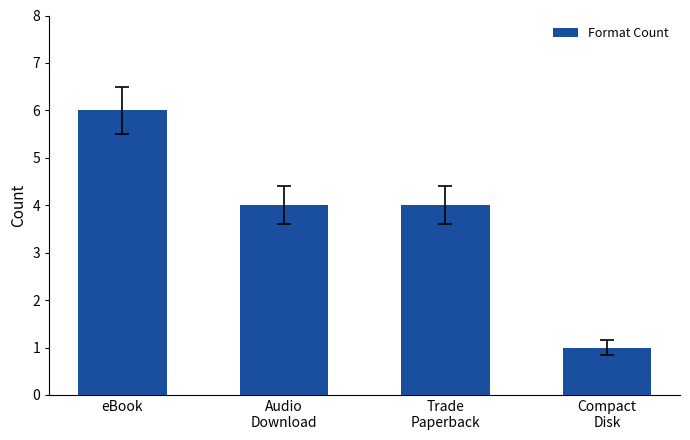

What is the label of the 1st bar from the left?

eBook